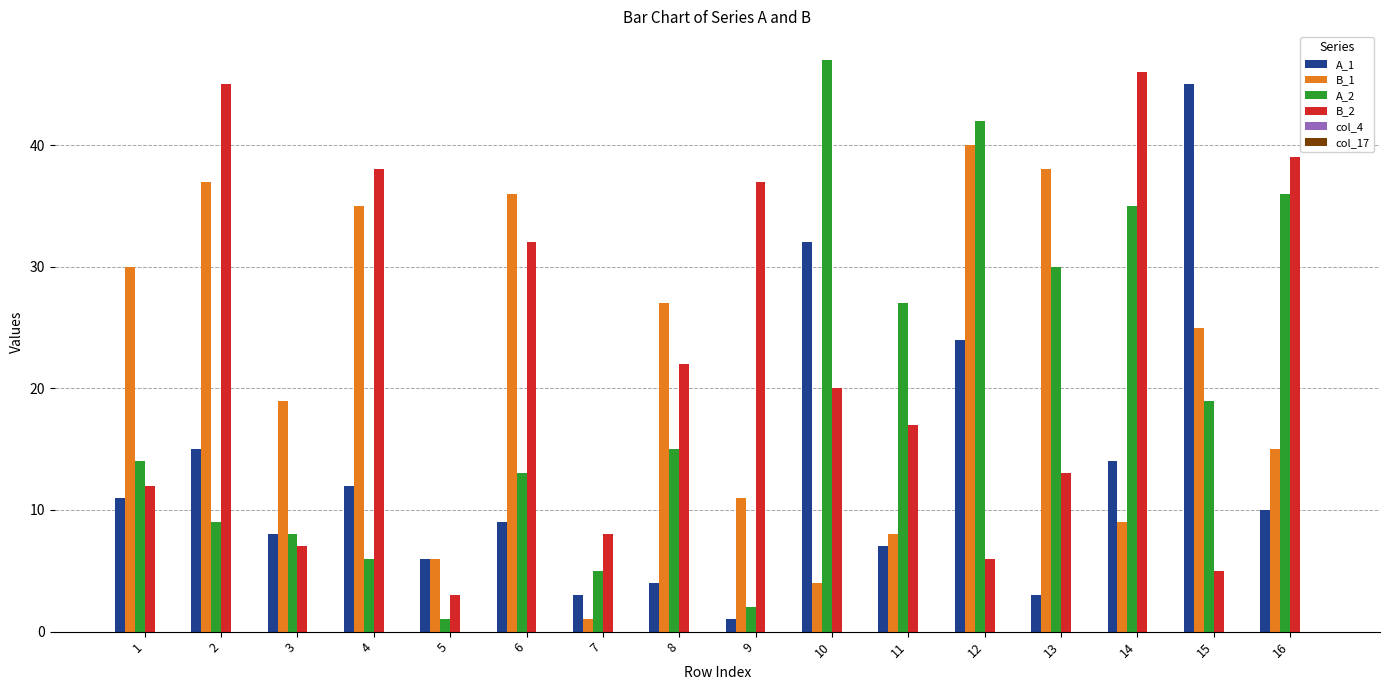

True or false: A_1 has a value of 8 at 3.

True